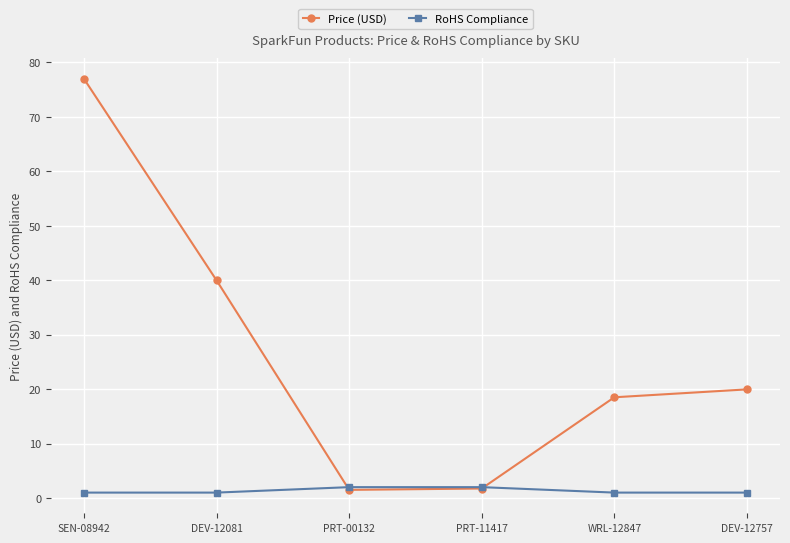

What is the average value of the RoHS Compliance series?

1.3